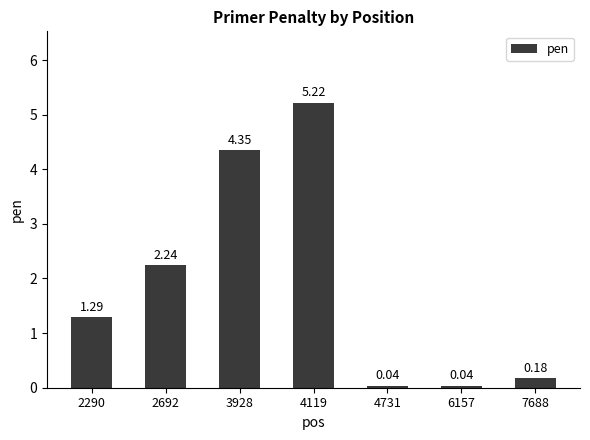

What is the change in value from 2692 to 7688?

-2.1